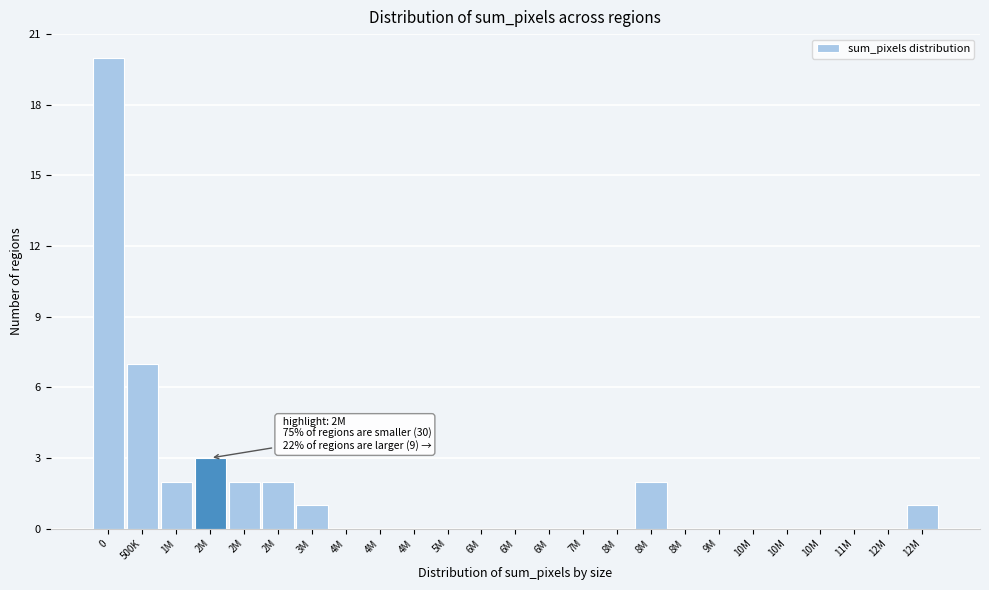

How many categories are shown in the chart?

25